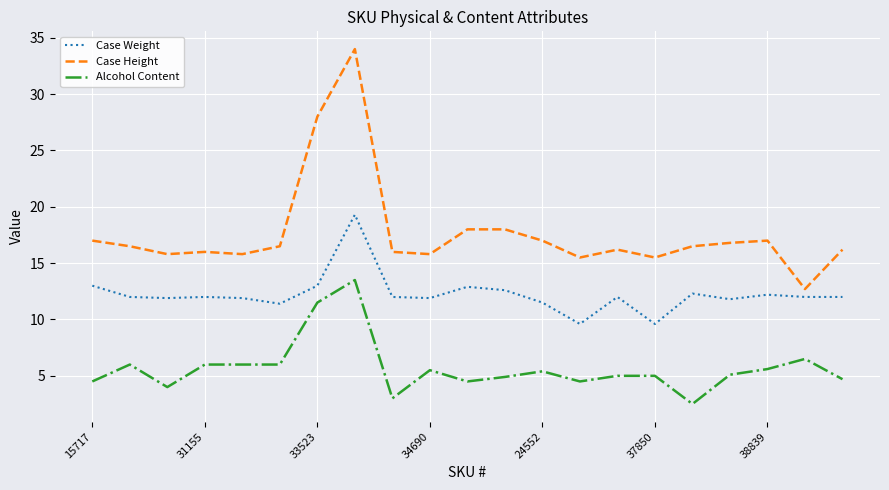

Which series has the largest total across all categories?

Case Height